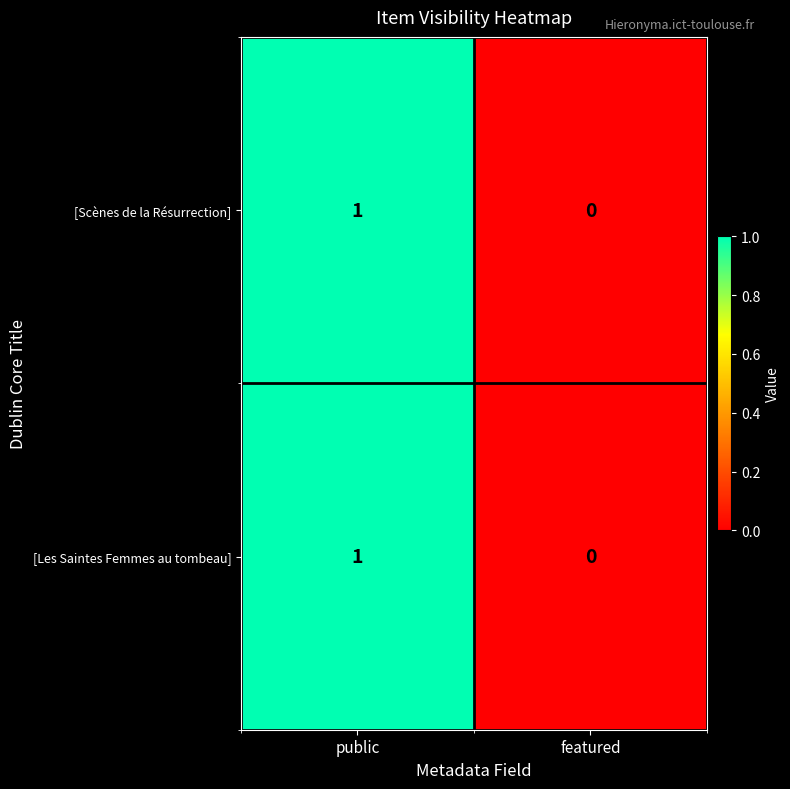

Where is [Les Saintes Femmes au tombeau] nearest to the value 0?

featured